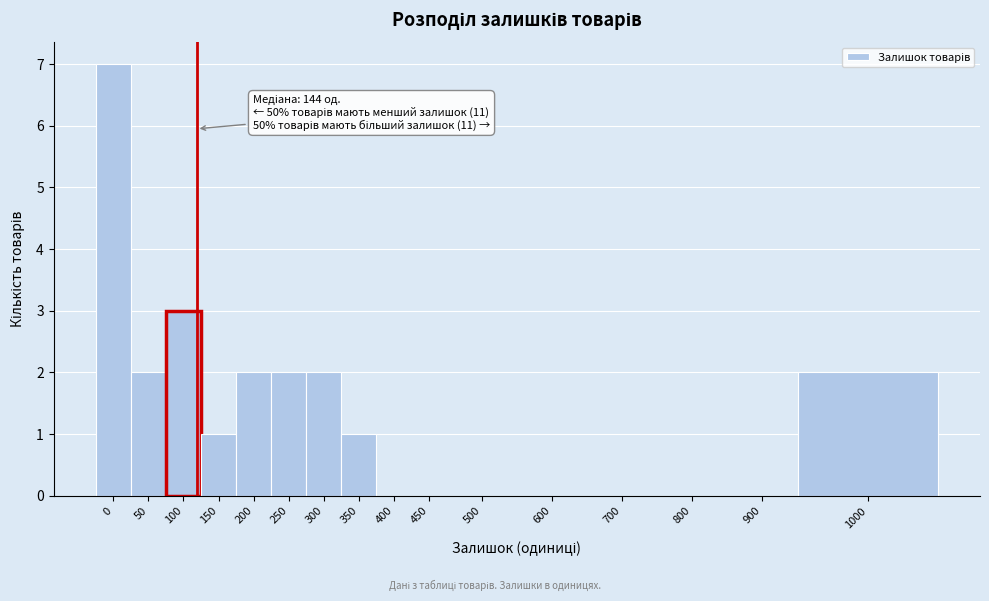

Reading right to left, transcribe all the data shown in this chart.

1000=2	900=0	800=0	700=0	600=0	500=0	450=0	400=0	350=1	300=2	250=2	200=2	150=1	100=3	50=2	0=7